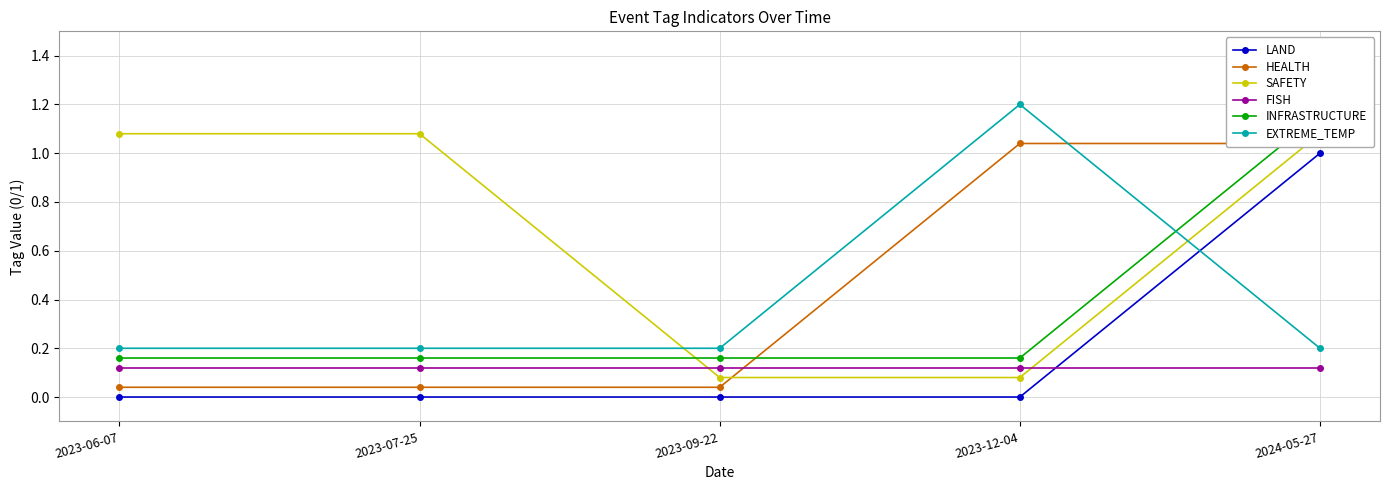

Which label corresponds to the largest value in the chart?

2023-12-04